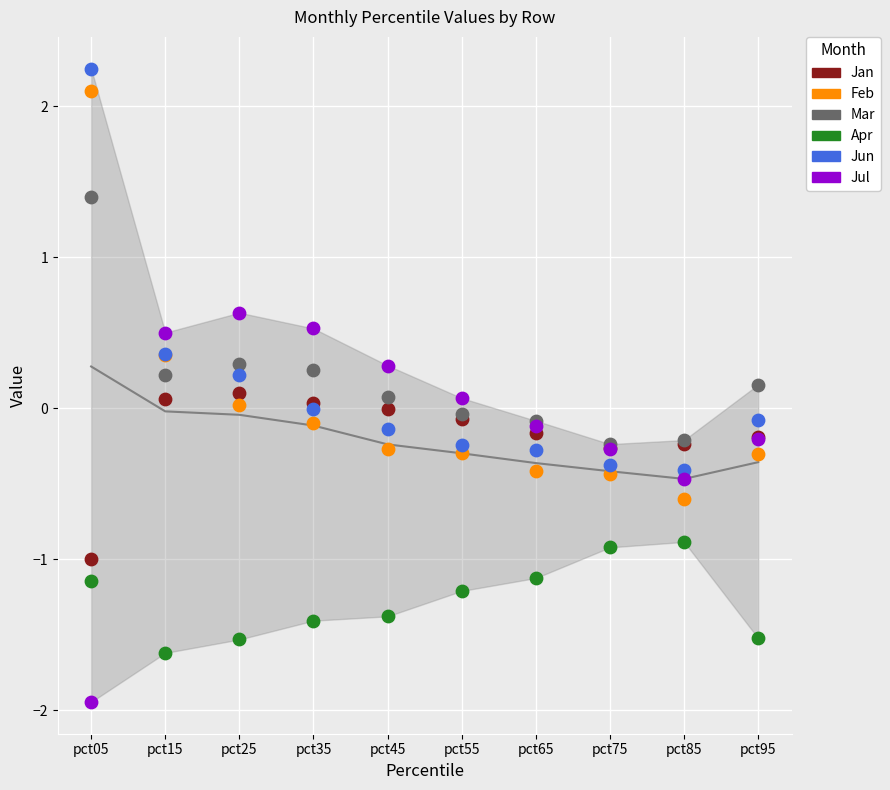

What are all the series names shown in the legend?

Jan, Feb, Mar, Apr, Jun, Jul